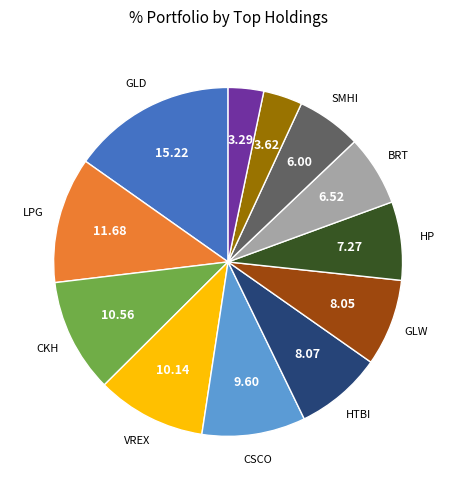

Is there a majority slice in this chart?

No